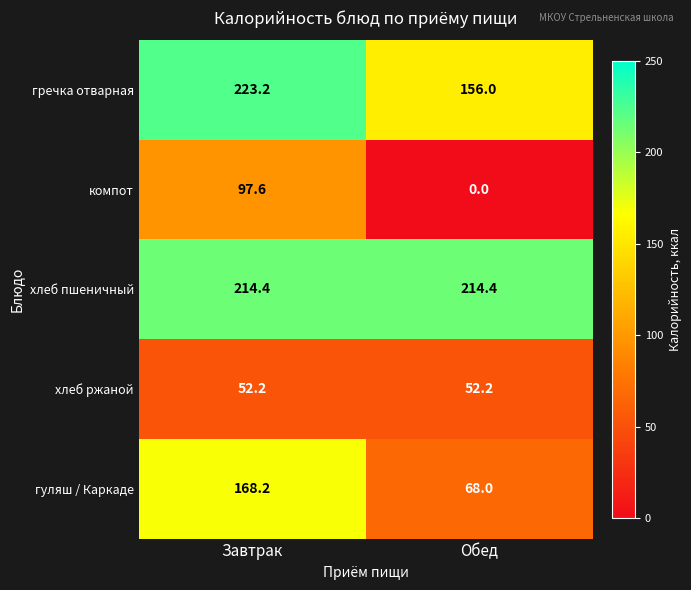

At which category does the chart reach its peak across all series?

Завтрак